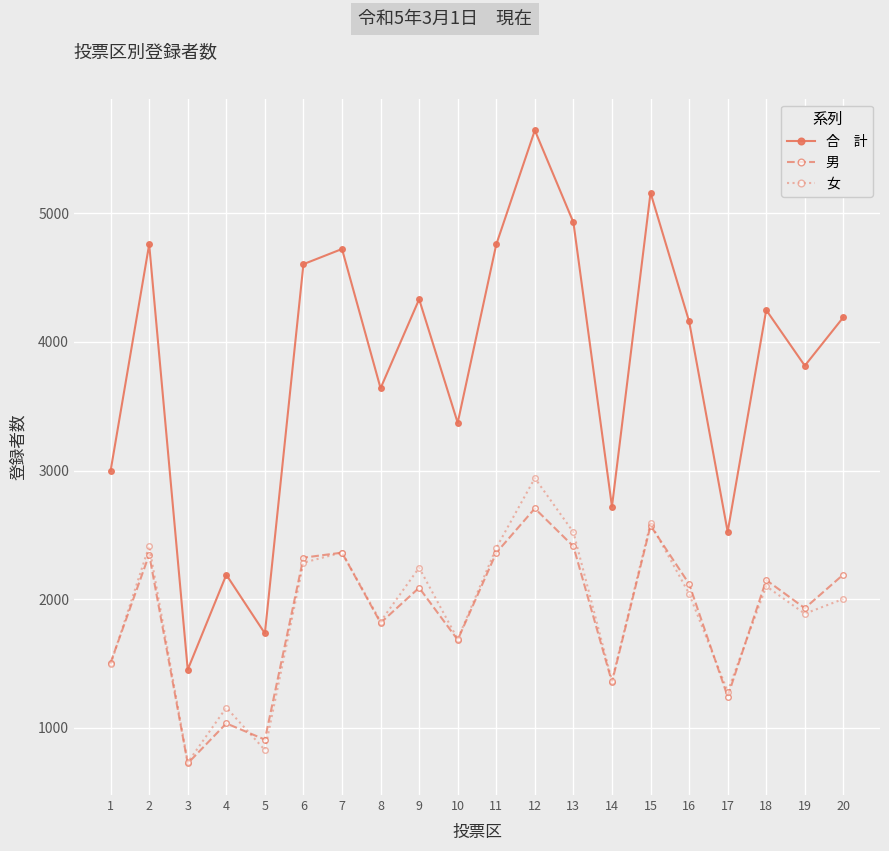

What is the difference between the highest and lowest values at 15?

2589